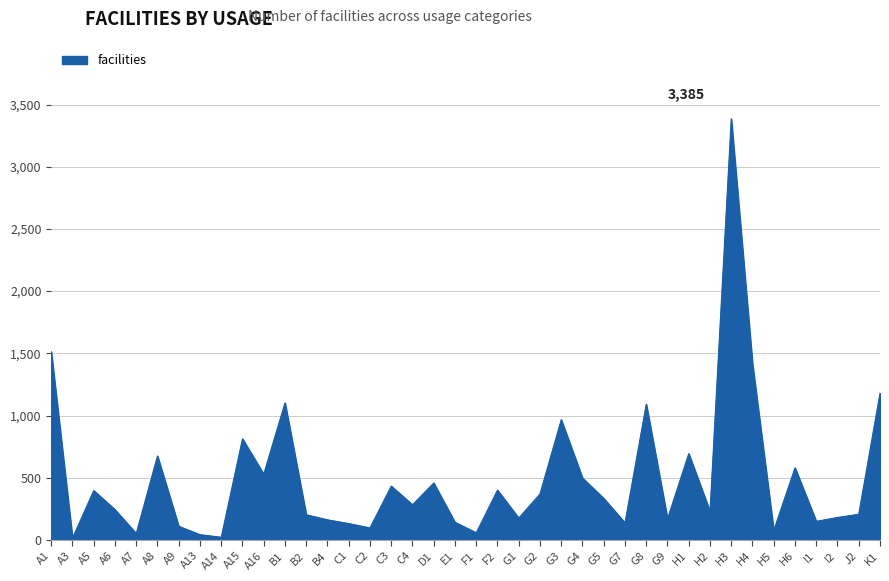

What is the approximate value at G3?

967